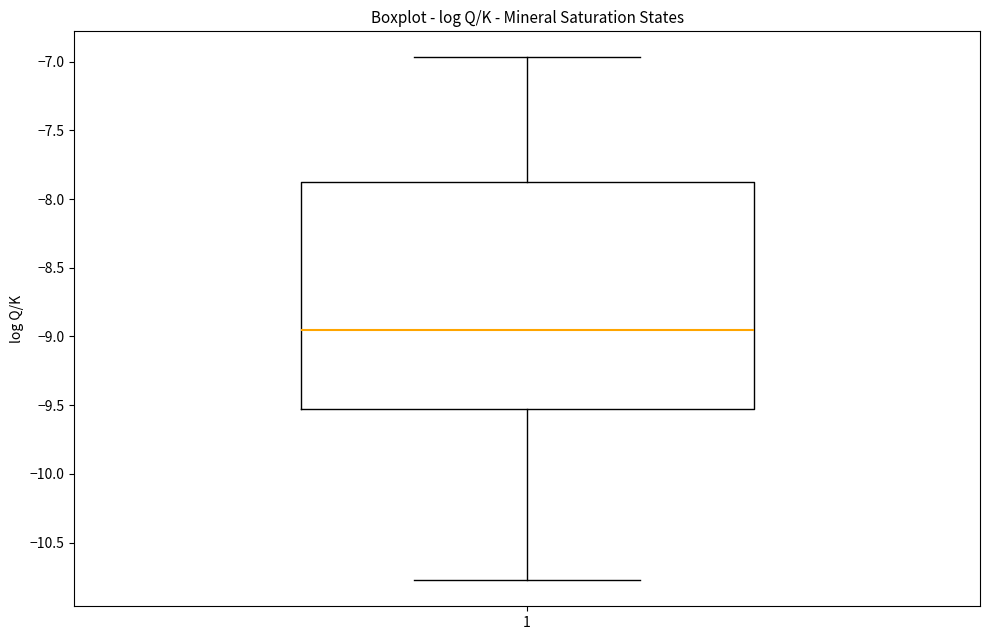

Where does the lower whisker of the box at x = 1 end on the y-axis? The values are not printed on the chart, so give them approximately, as read against the axis.

-10.75